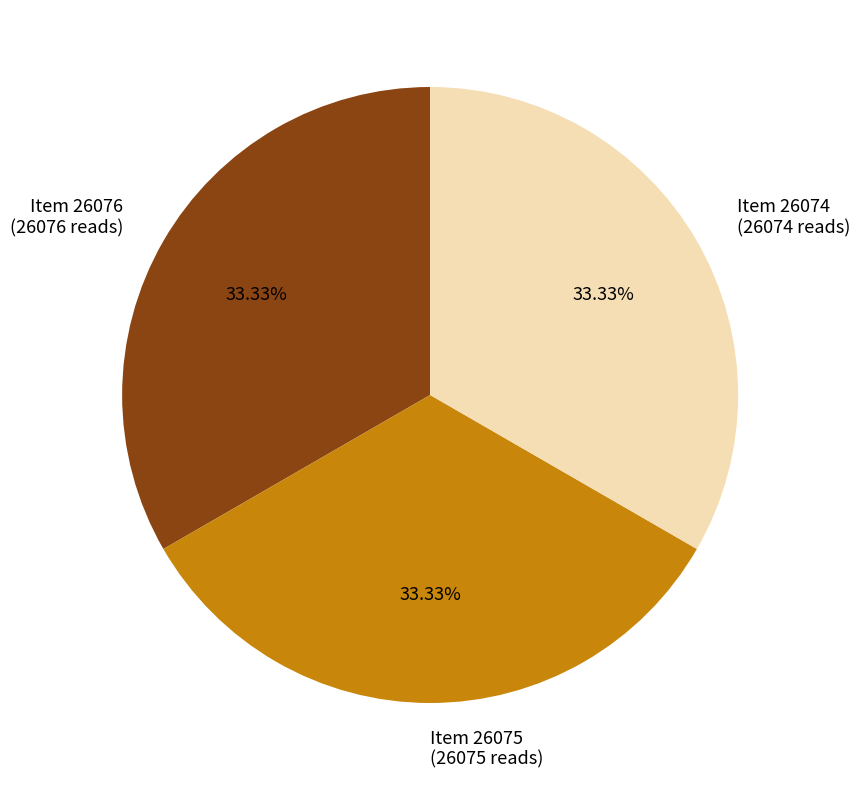

Do Item 26075 (26075 reads) and Item 26074 (26074 reads) together represent more than half of the pie?

Yes